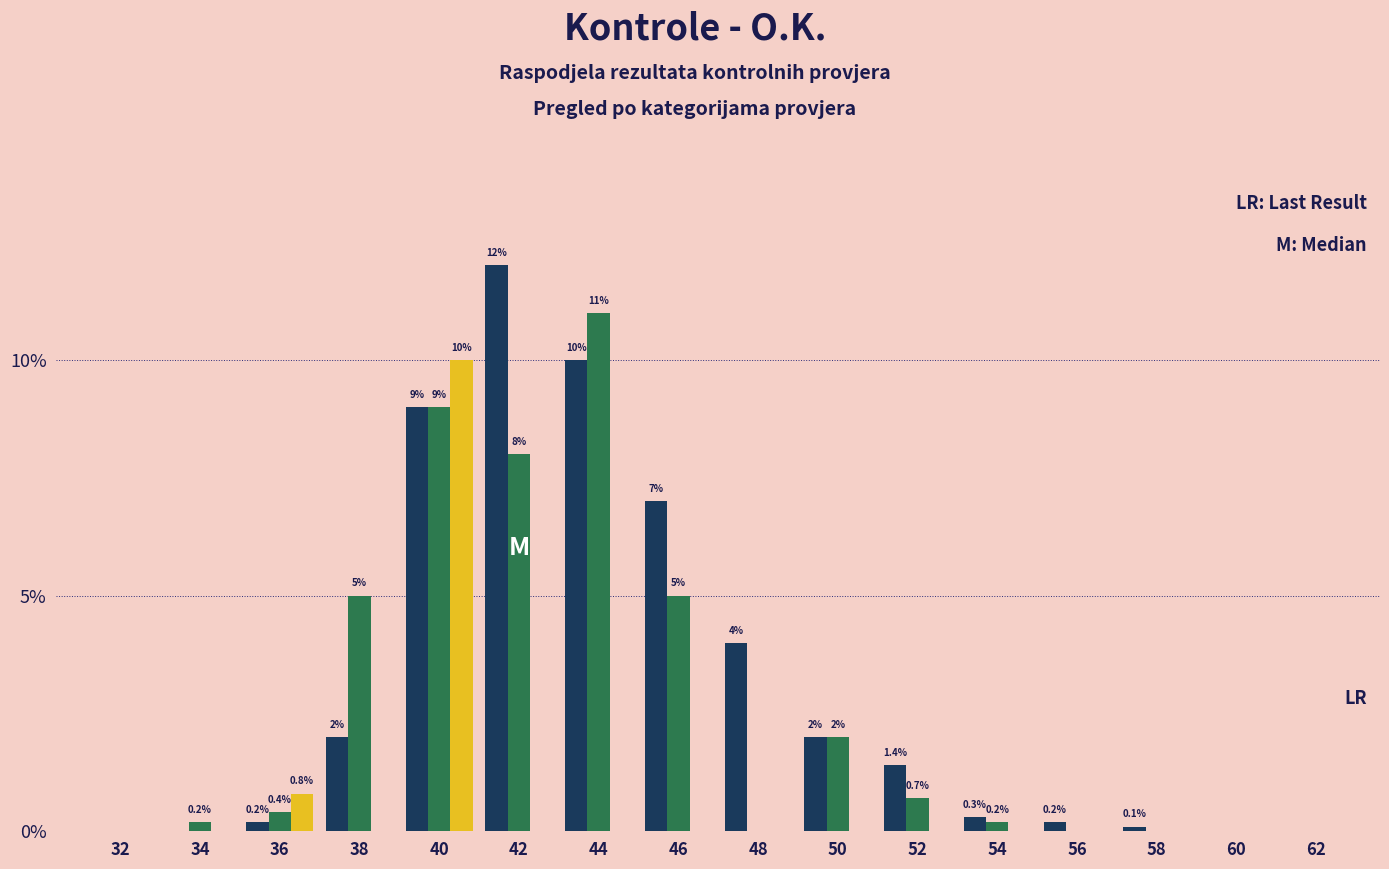

At which category does the chart reach its peak across all series?

42